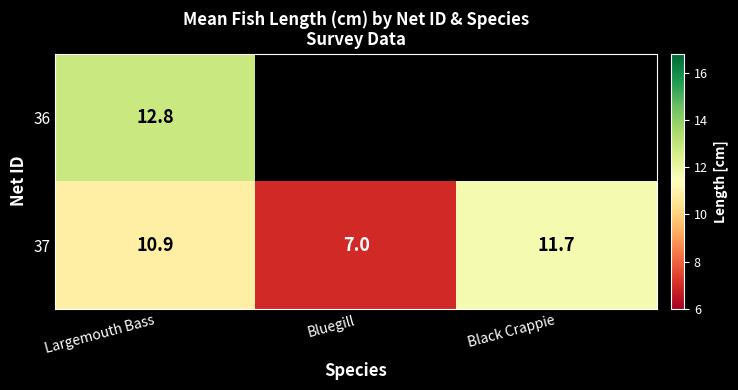

At which label does 37 first exceed 10?

Largemouth Bass